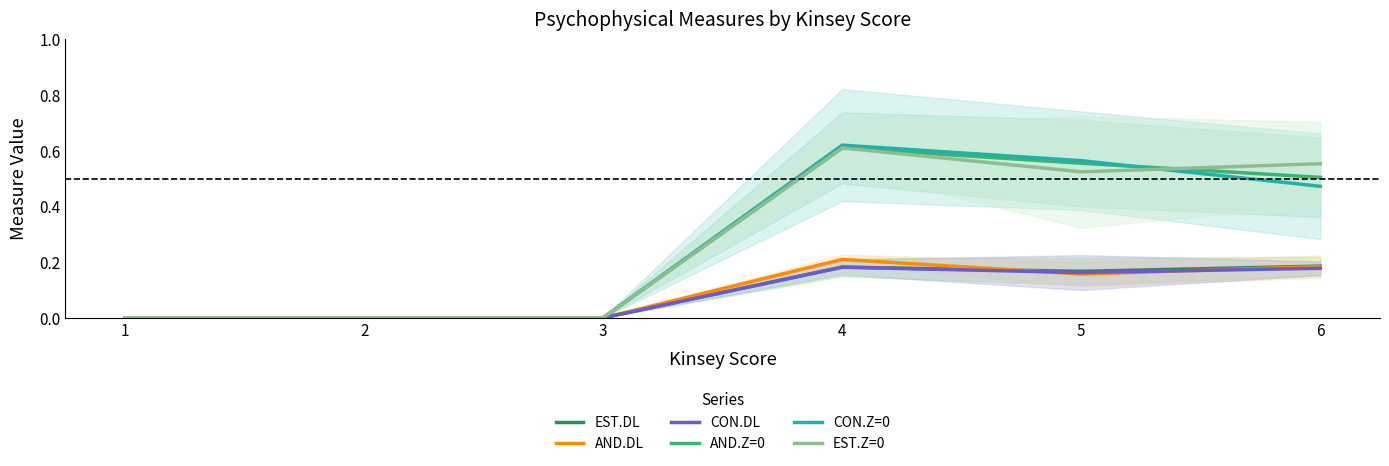

Is this an area chart (filled region under the line)?

No